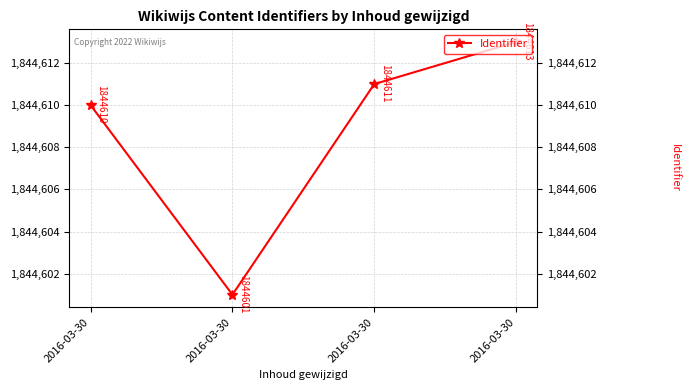

List the labels in order of value, largest first.

2016-03-30, 2016-03-30, 2016-03-30, 2016-03-30